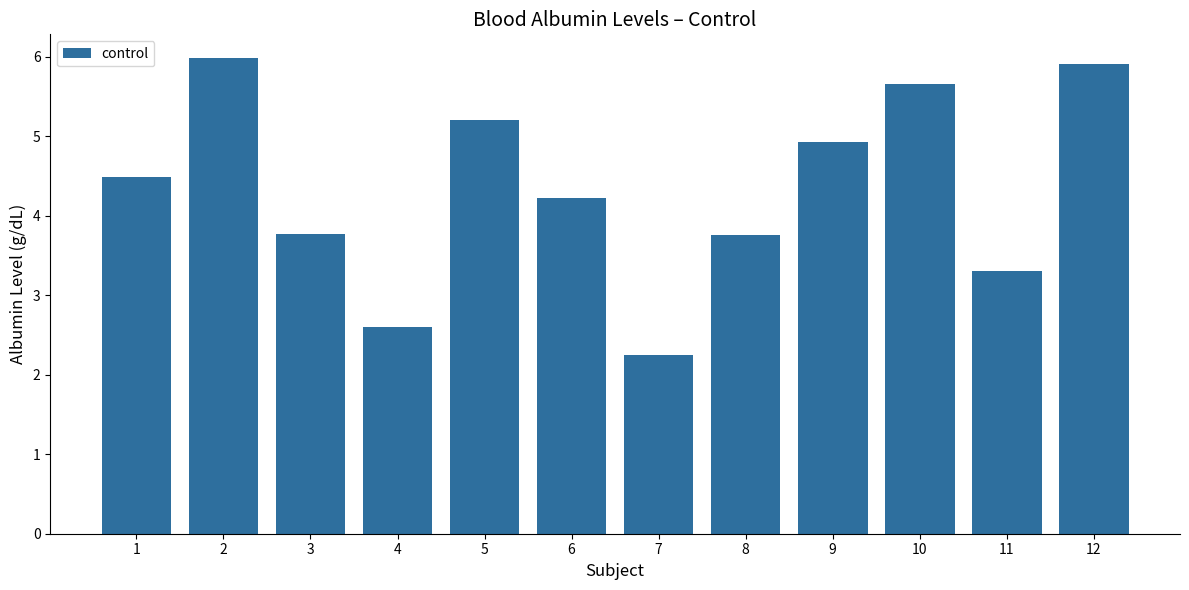

Which label corresponds to the smallest value in the chart?

7